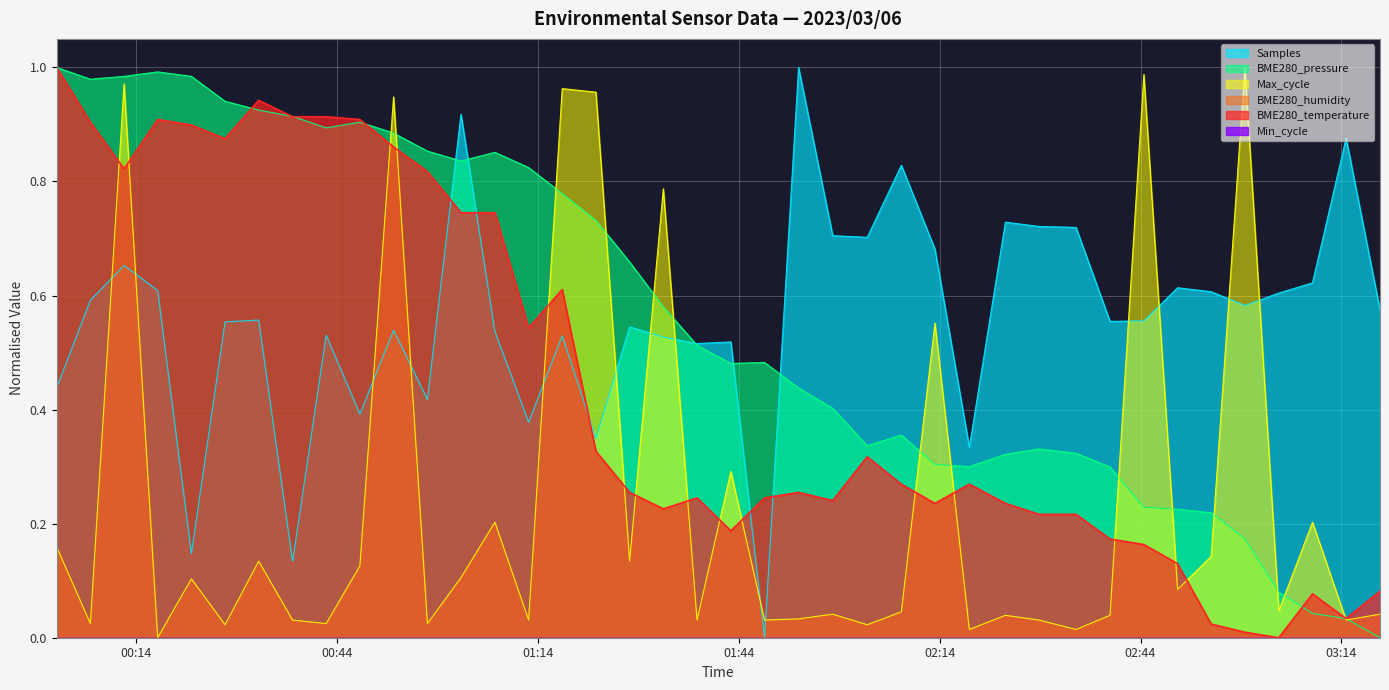

How many data points does each series have?

40